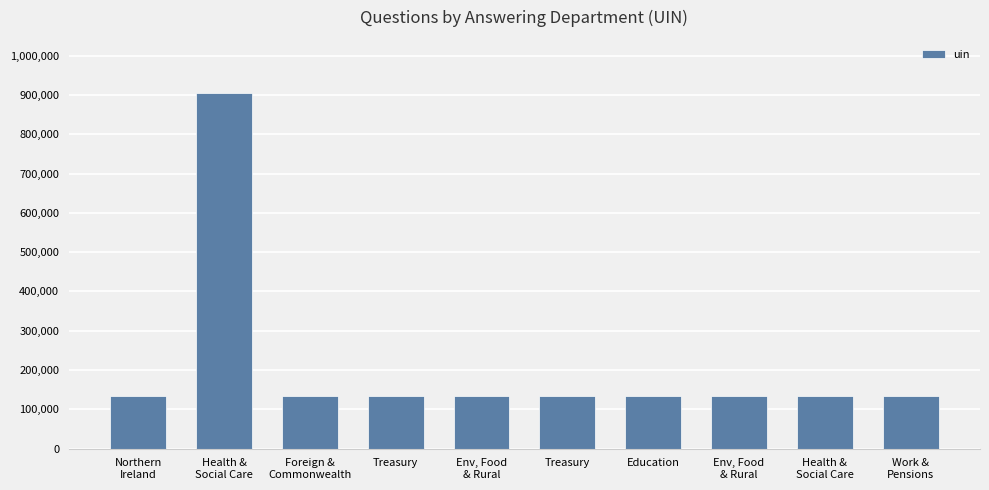

What is the label of the 1st bar from the right?

Work &
Pensions